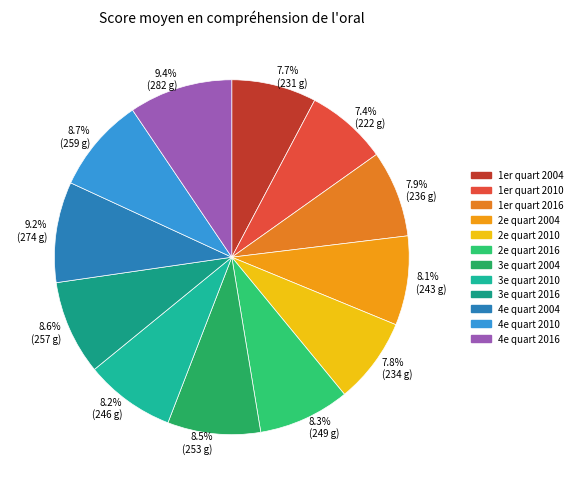

To the nearest percent, what portion does 3e quart 2004 represent?

8%